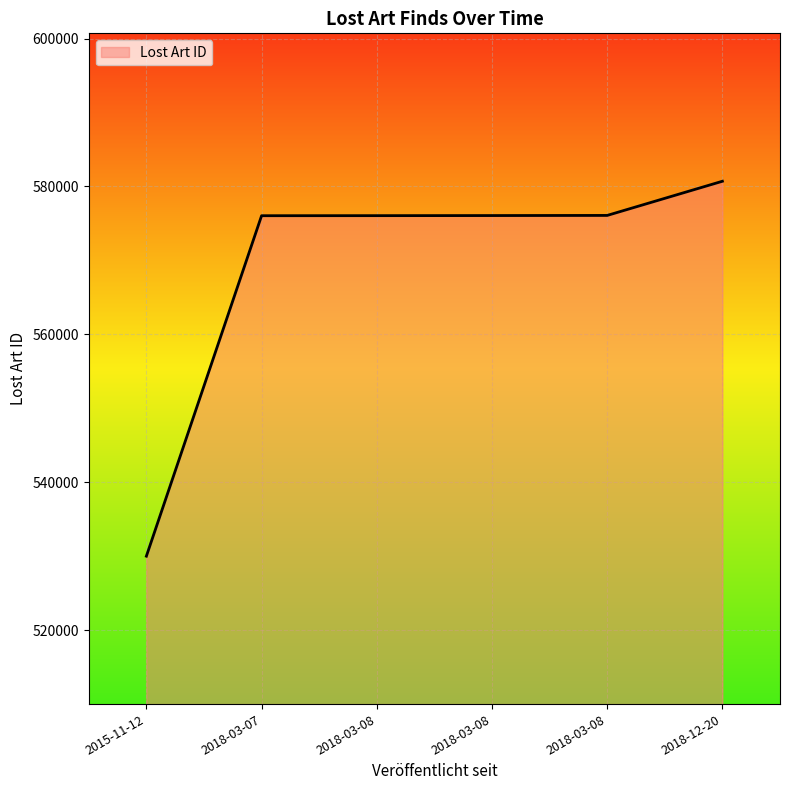

Is it true that the value at 2018-03-08 is 246239?

False